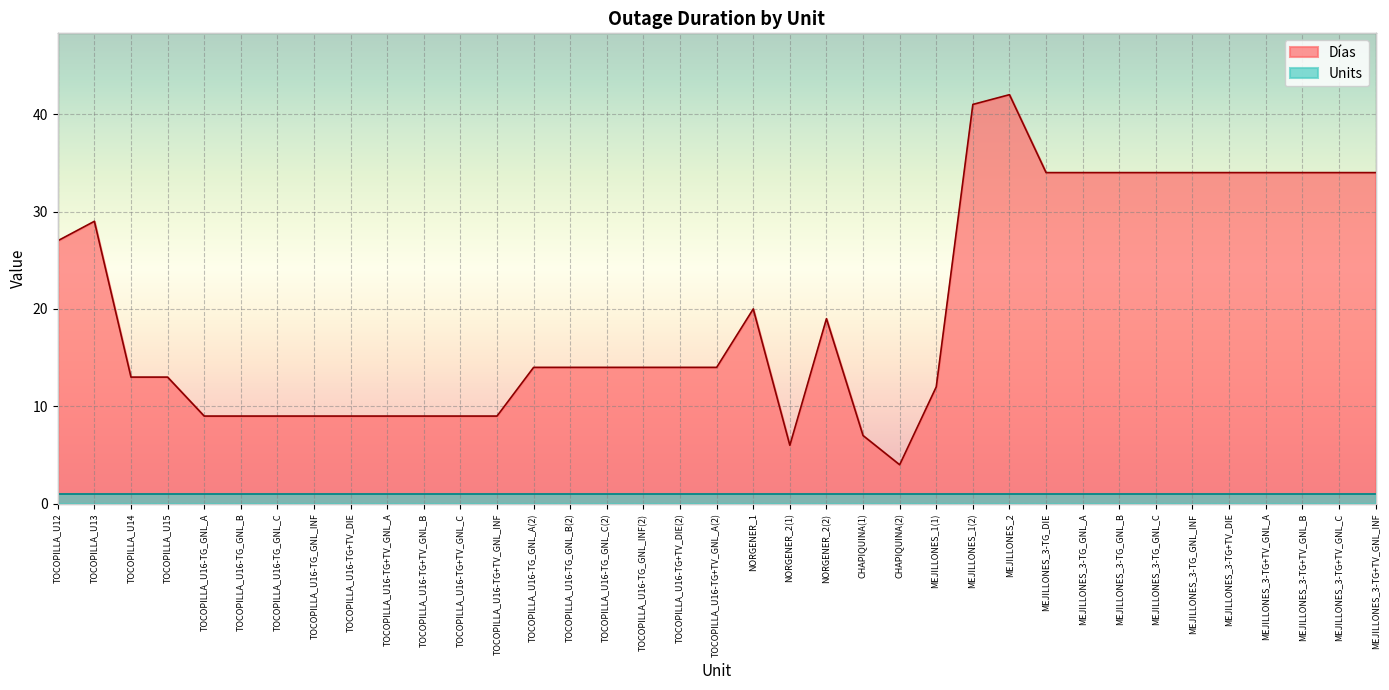

The Días series shows 14 at TOCOPILLA_U16-TG_GNL_INF(2). True or false?

True